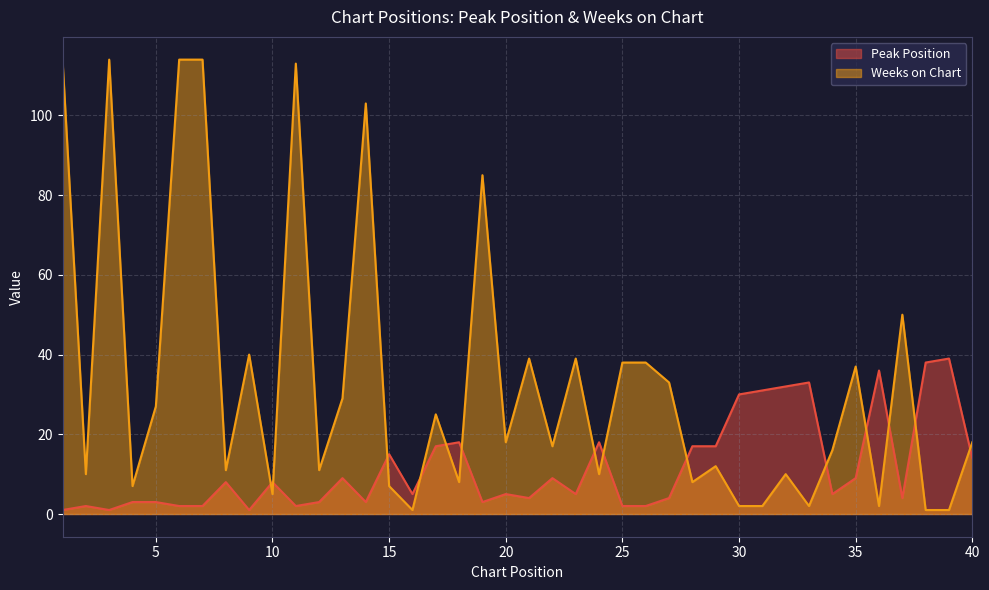

Where is Weeks on Chart nearest to the value 57?

37